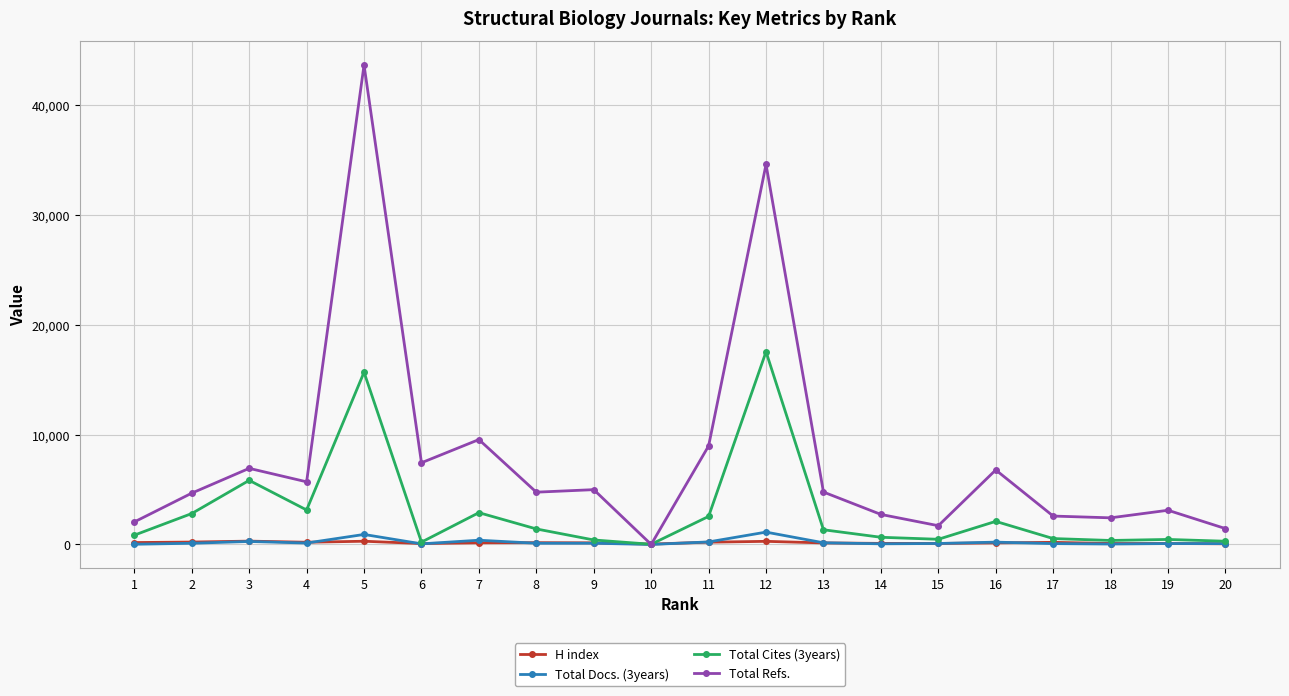

Between 2 and 11, which series saw the biggest shift?

Total Refs.